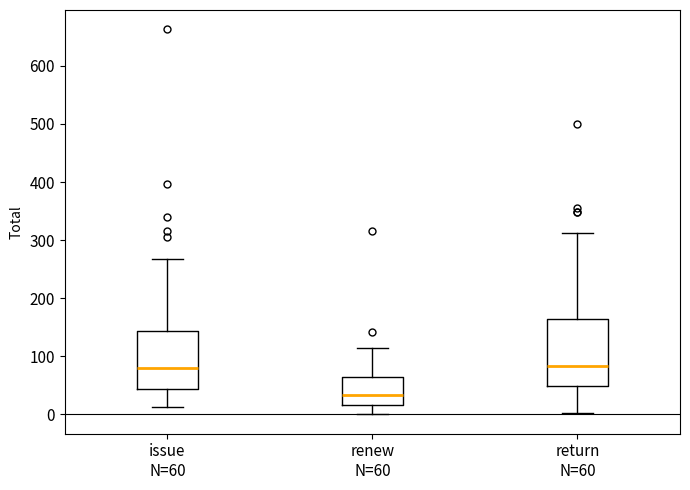

Reading left to right, read every box against the y-axis: the position of its median line, the range the box covers, and the ends of its whiskers. The values are not printed on the chart, so give them approximately, as read against the axis.

issue N=60: median 80, box 40 to 140, whiskers 10 to 270
renew N=60: median 30, box 20 to 60, whiskers 0 to 120
return N=60: median 80, box 50 to 160, whiskers 0 to 310